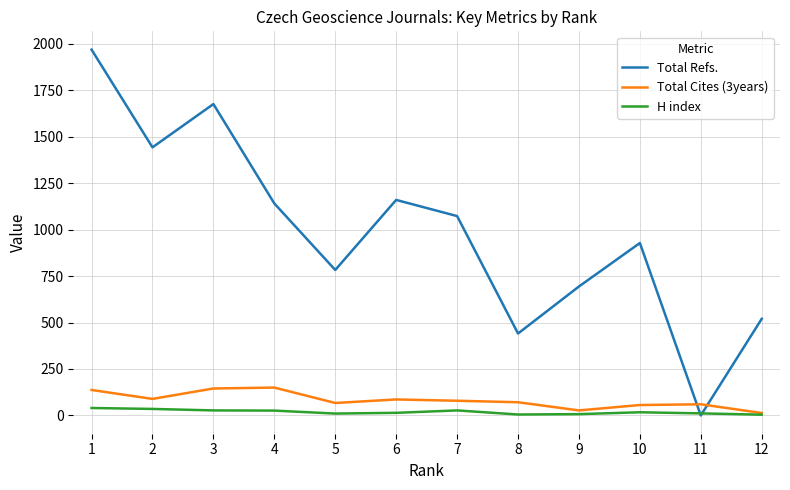

True or false: Total Refs. has more than 1 points higher than both neighbors.

True